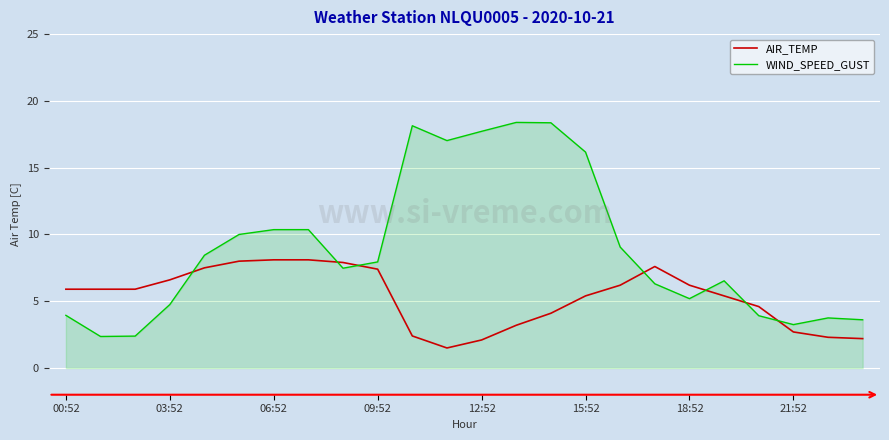

After their last crossing, which series has the higher values: WIND_SPEED_GUST or AIR_TEMP?

WIND_SPEED_GUST